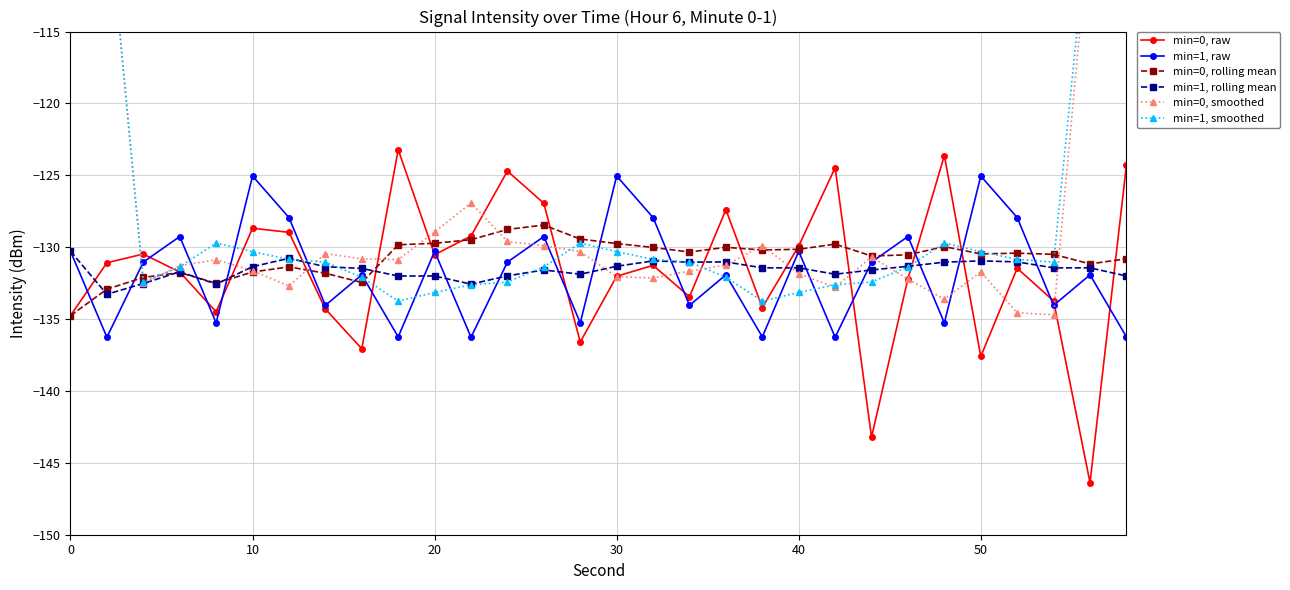

What is the lowest value of the min=1, raw series?

-136.3